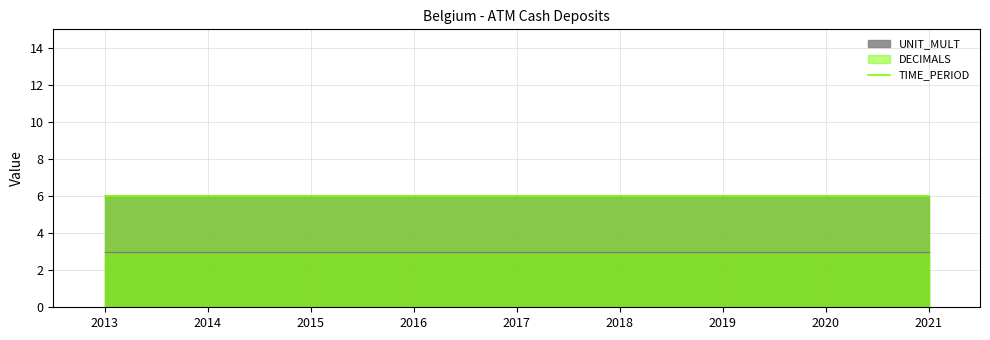

Reading left to right, list all the values displayed in this chart.

UNIT_MULT_top: 6	6	6	6	6	6	6	6	6
DECIMALS: 3	3	3	3	3	3	3	3	3